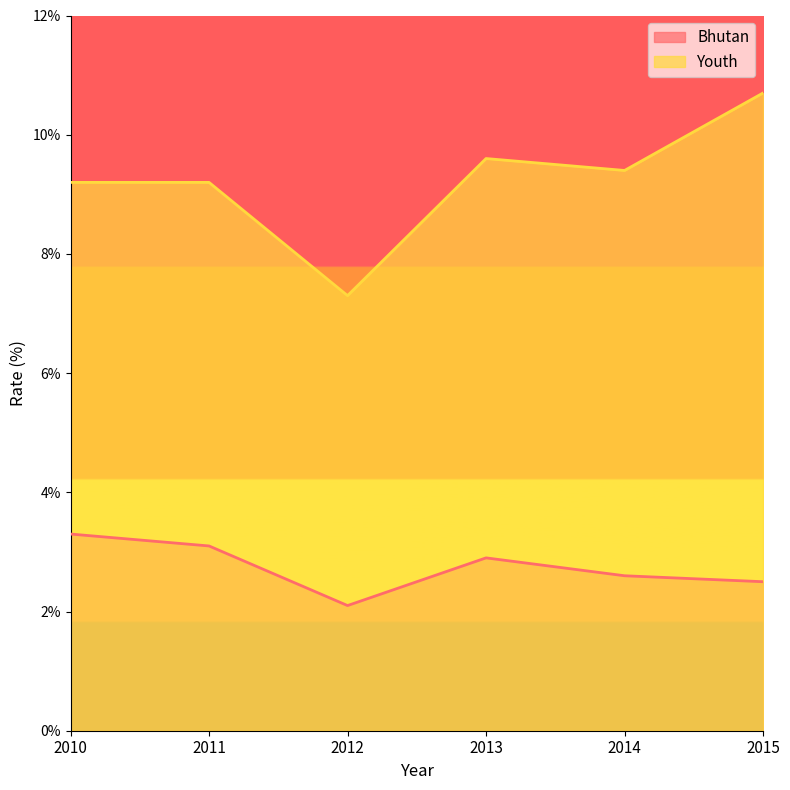

Reading left to right, list all the values displayed in this chart.

Bhutan: 3.3	3.1	2.1	2.9	2.6	2.5
Youth: 9.2	9.2	7.3	9.6	9.4	10.7